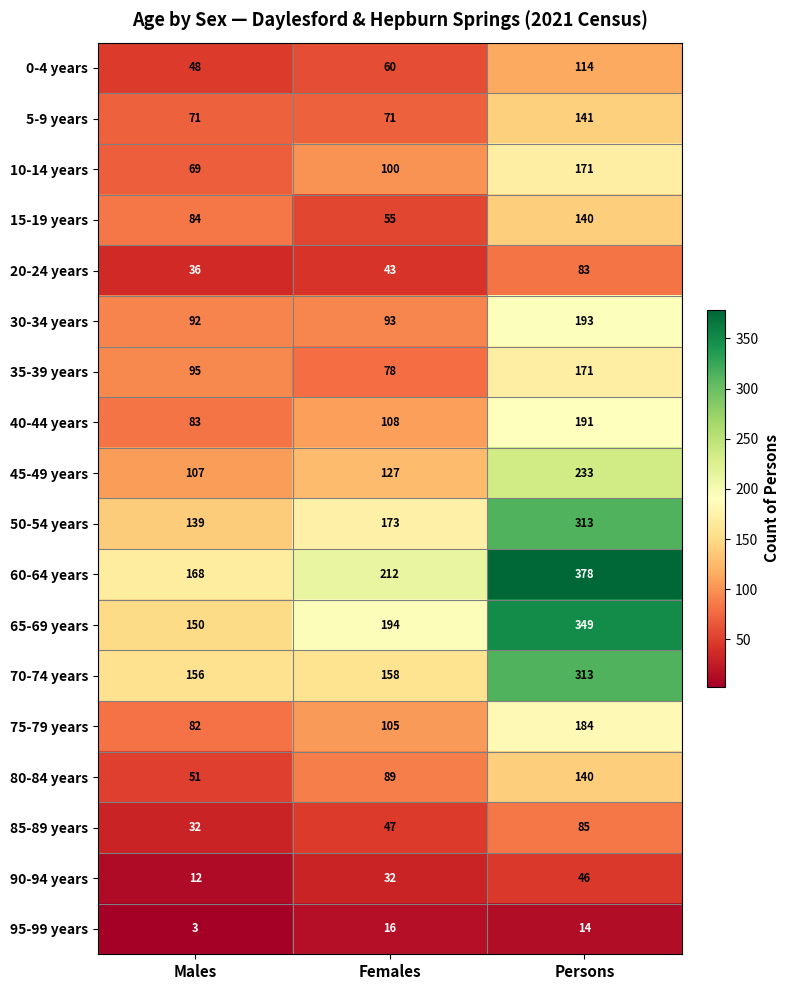

Count the 15-19 years values in the range 55 to 140.

3